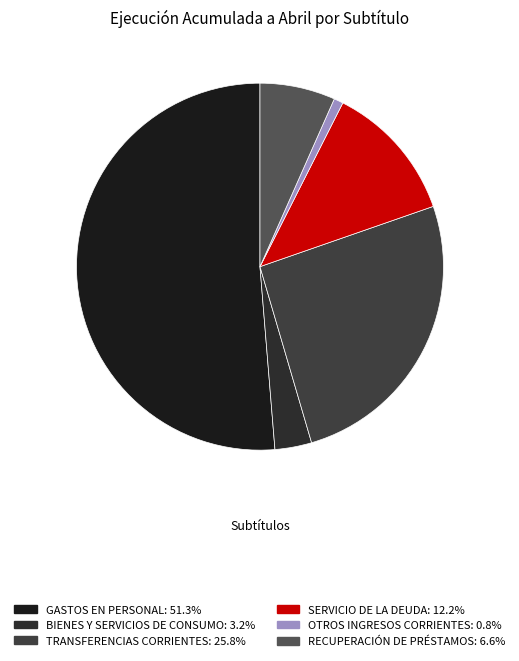

Which slice is the largest?

GASTOS EN PERSONAL